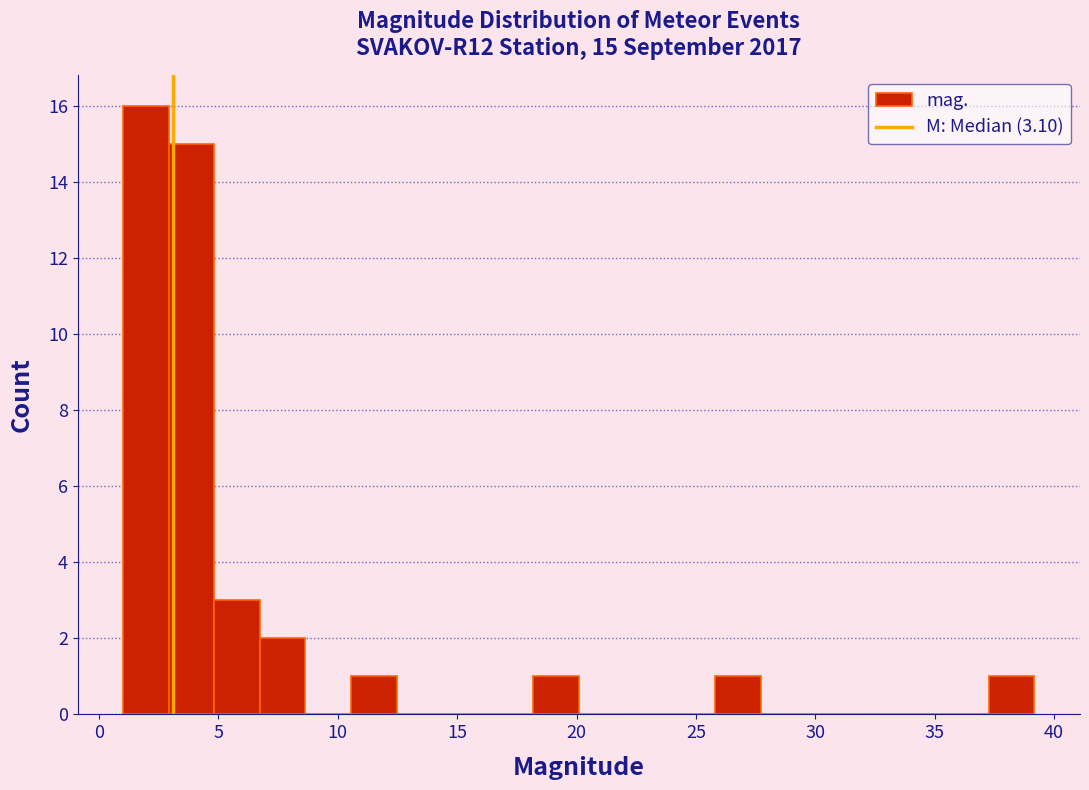

Around what value on the x-axis is the tallest bar? Give the approximate position of its centre, as read against the axis.

2.0